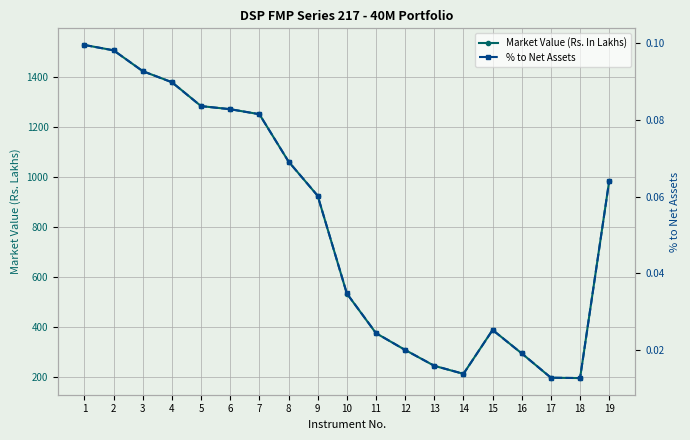

How many categories are shown in the chart?

19